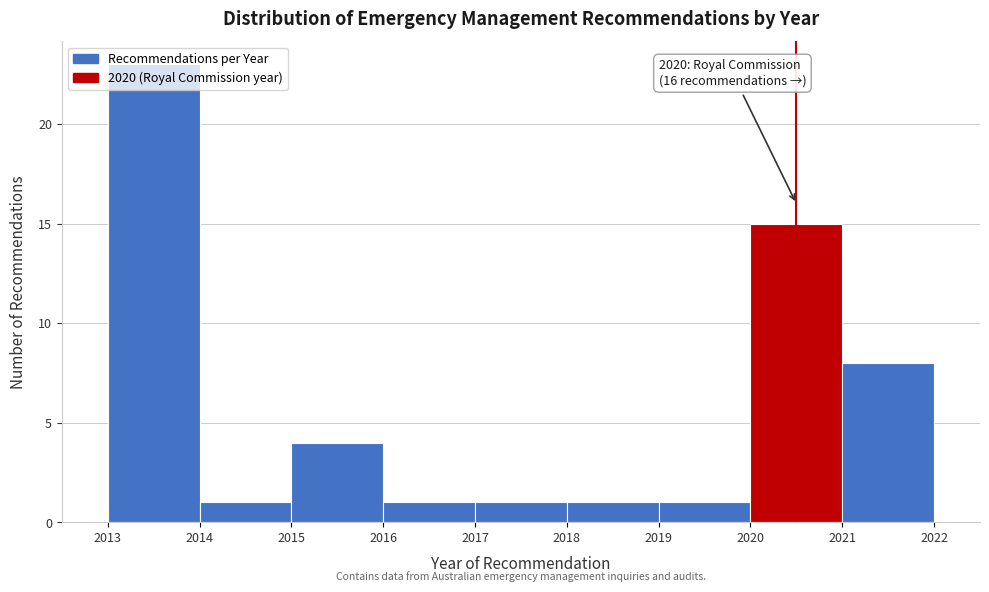

Which range on the x-axis has the tallest bar?

2013 to 2014